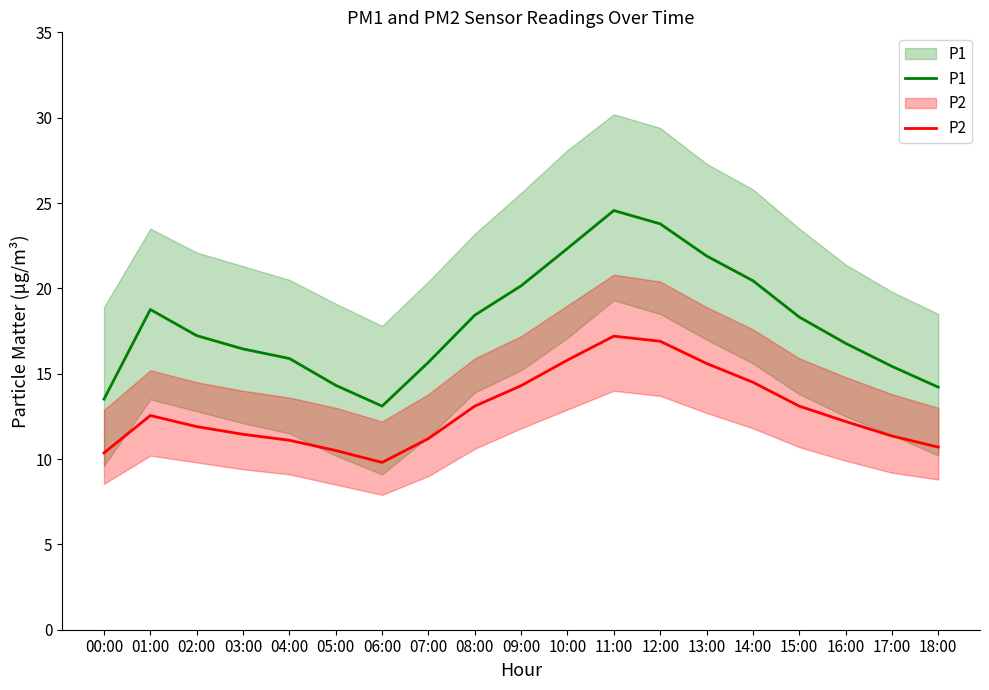

The P1 series shows 19.3 at 06:00. True or false?

False